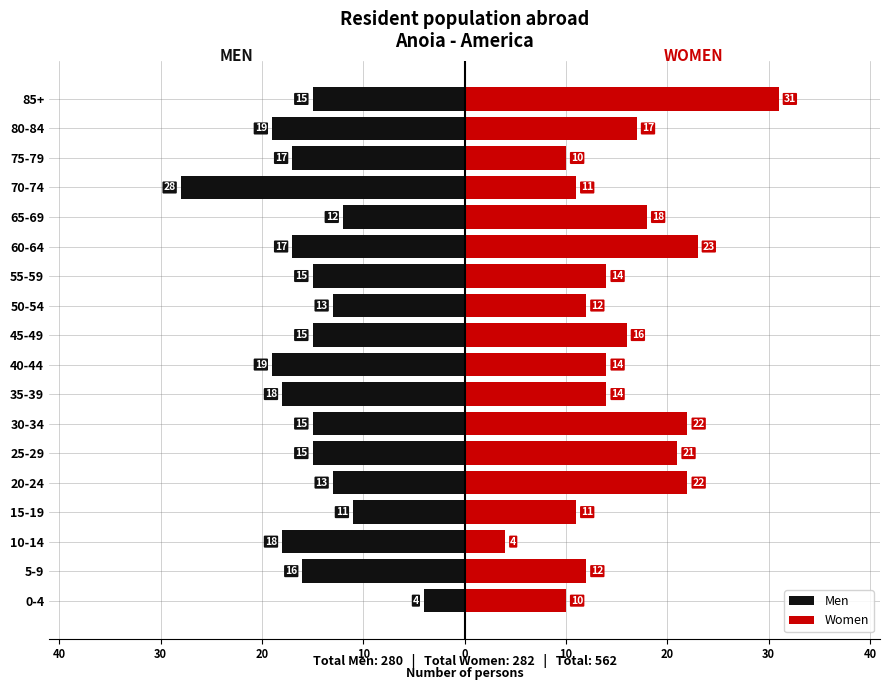

List the series in order of their peak value, highest first.

Women, Men